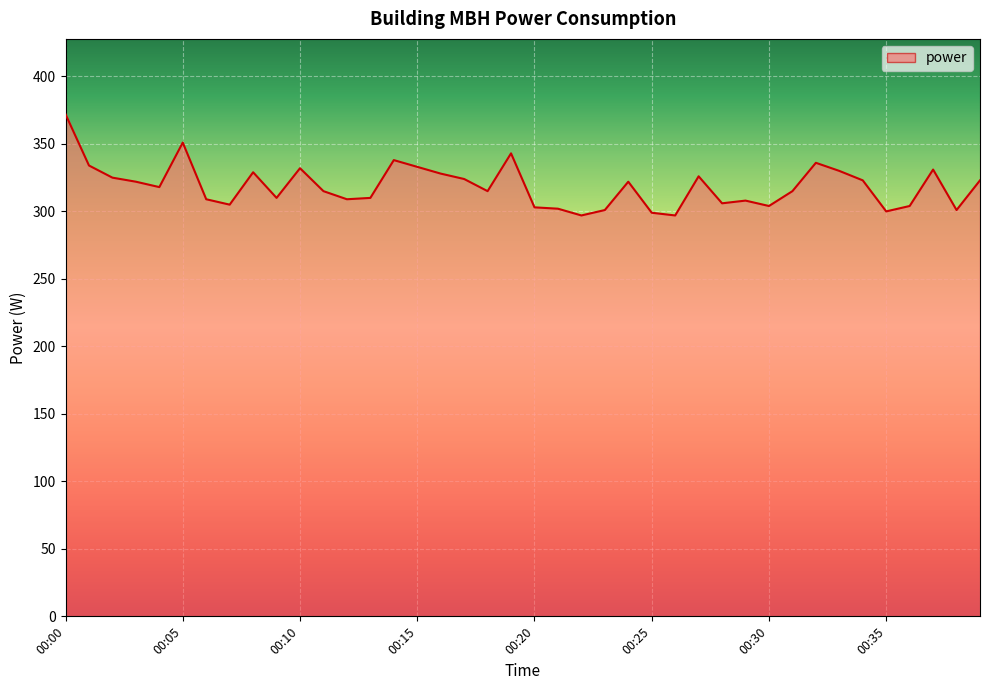

What is the difference between the maximum and minimum values?

75